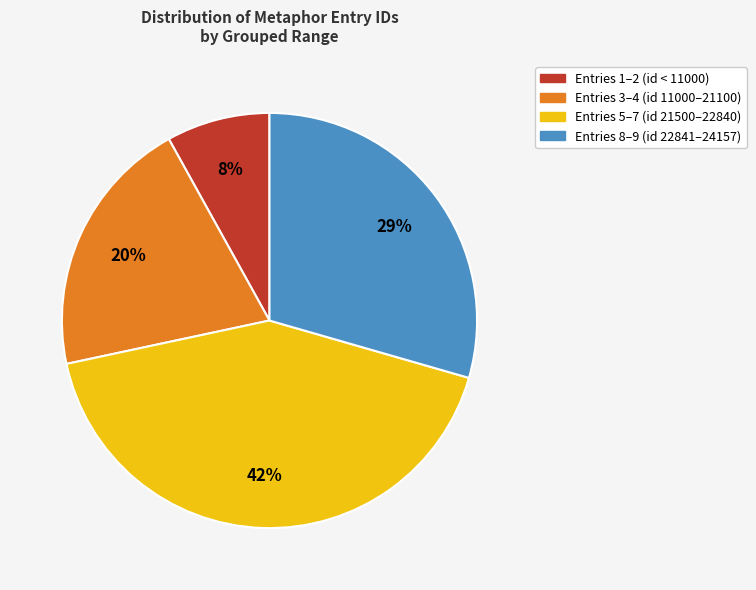

Is there any slice that represents more than half of the pie?

No